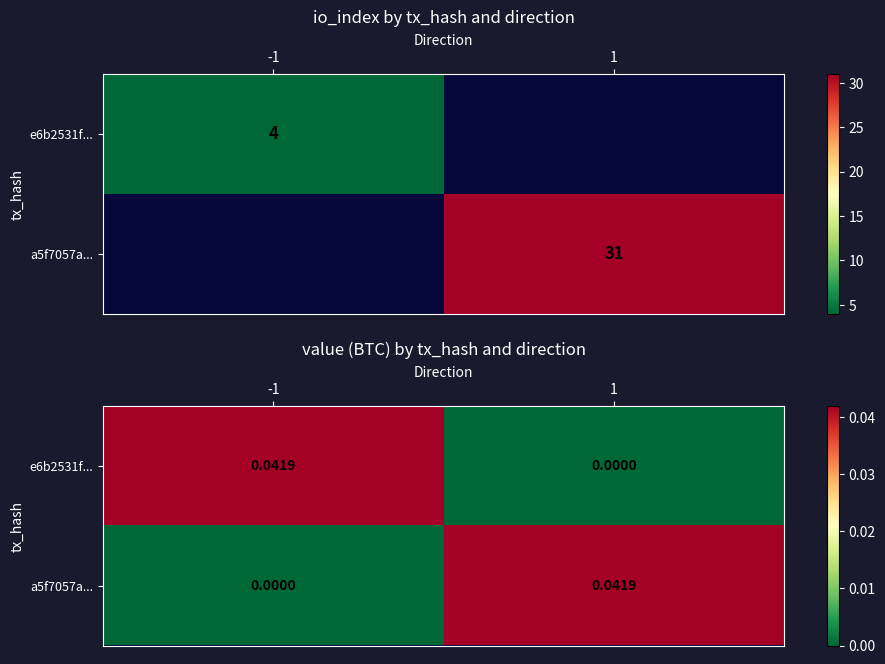

Is it true that e6b2531f... equals 0.1 at -1?

False